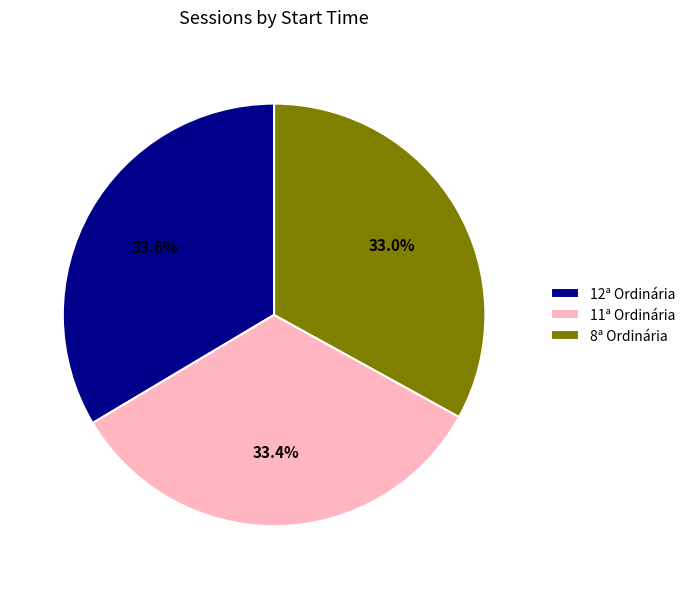

What is the total percentage of 11ª Ordinária and 12ª Ordinária?

67.0%